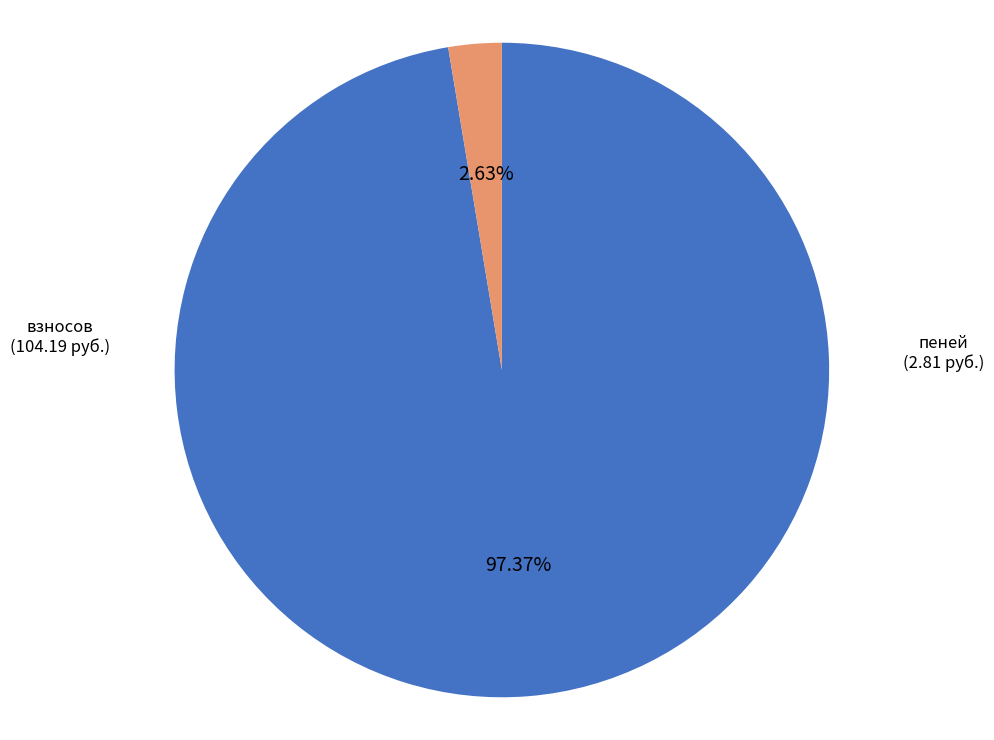

Count the number of slices in the pie.

2